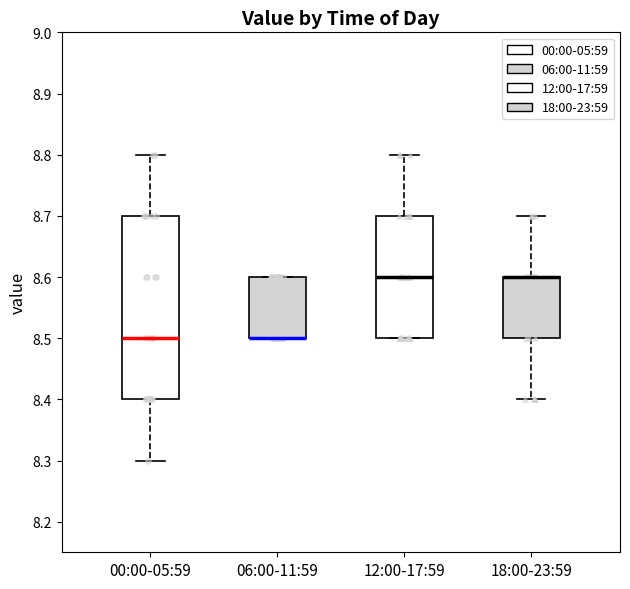

Where does the upper whisker of the box for 12:00-17:59 end on the y-axis? The values are not printed on the chart, so give them approximately, as read against the axis.

8.8